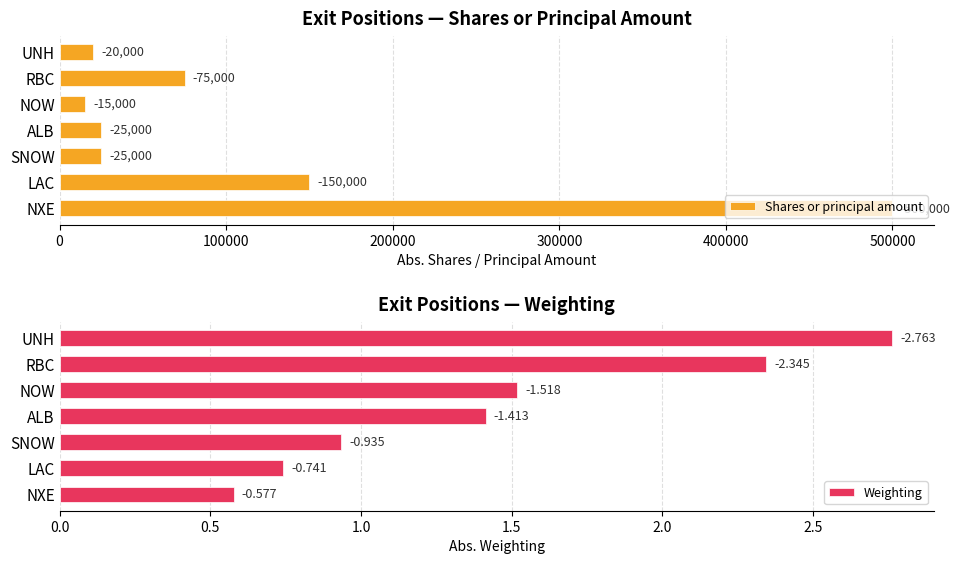

Which series changed the most between LAC and SNOW?

Shares or principal amount